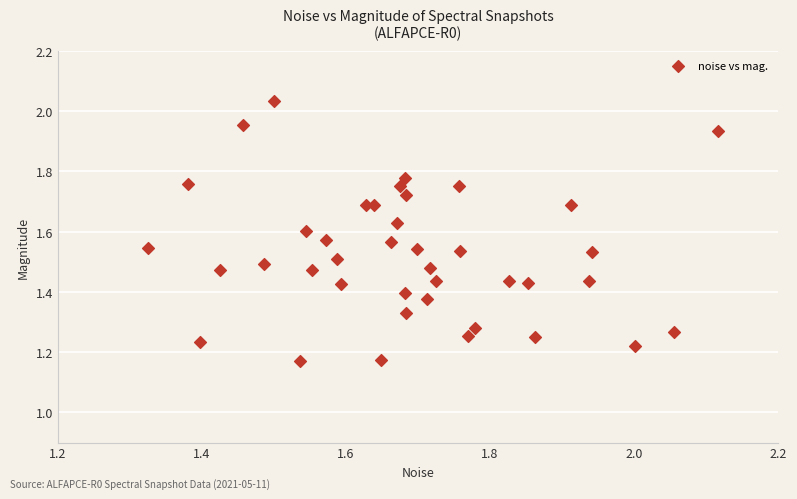

What is the range of Y values (max minus min)?

0.9